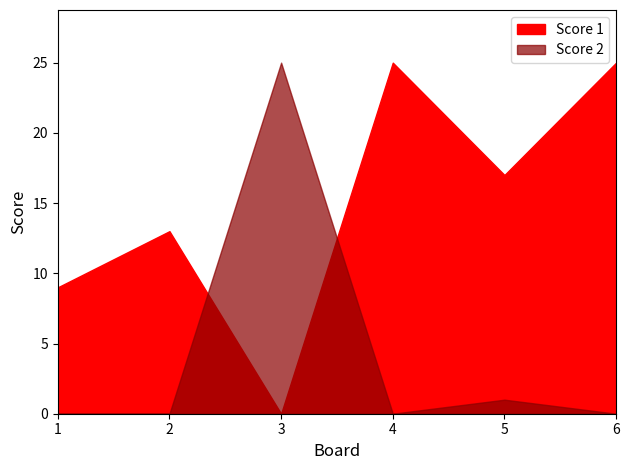

Reading left to right, extract all data points from this chart.

Score 1: 1=9	2=13	3=0	4=25	5=17	6=25
Score 2: 1=0	2=0	3=25	4=0	5=1	6=0